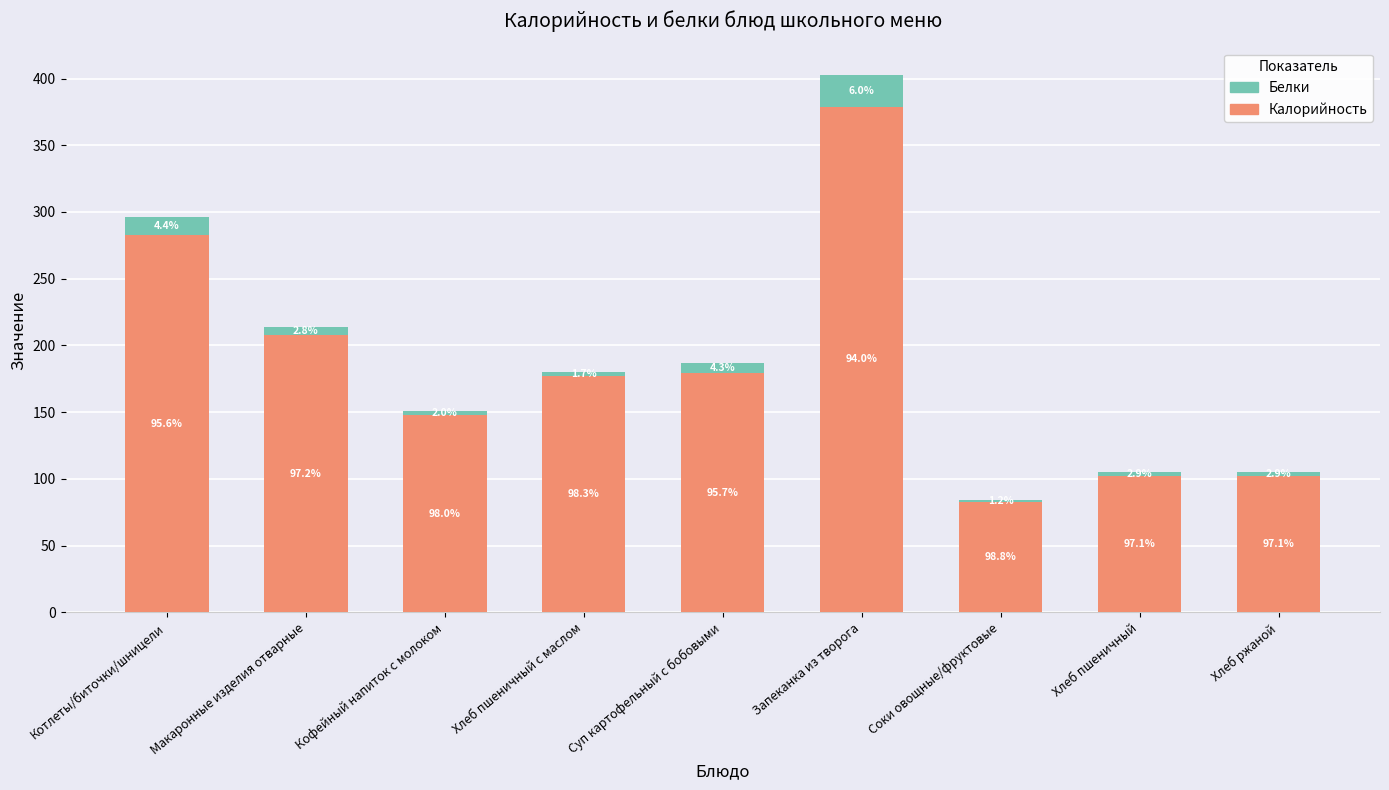

Which series has the widest spread of values?

Калорийность